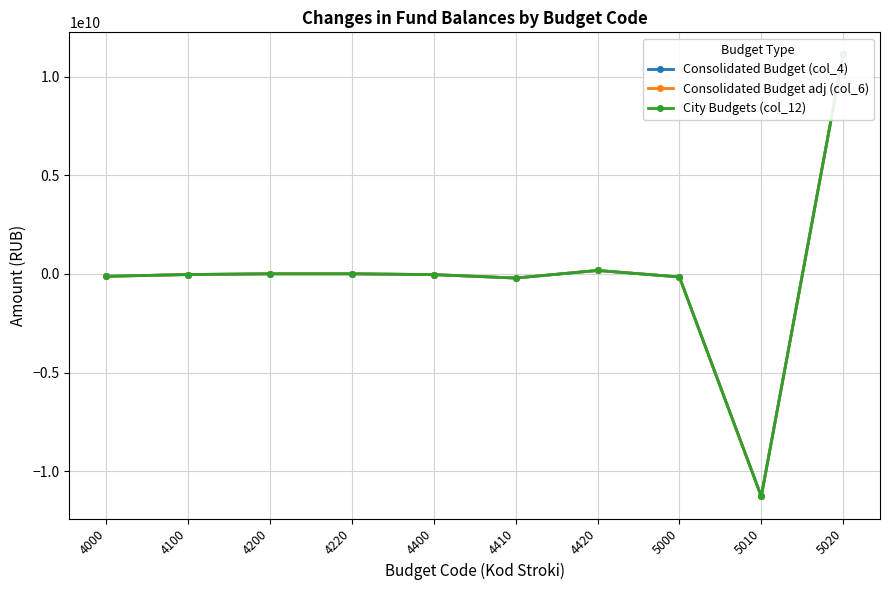

Reading right to left, list all the values displayed in this chart.

Consolidated Budget (col_4): 5020=11120667018.8	5010=-11276182846.8	5000=-155515828.0	4420=174050268.5	4410=-210618046.8	4400=-36567778.3	4220=4037521.1	4200=4037521.1	4100=-32530257.3	4000=-122985570.8
Consolidated Budget adj (col_6): 5020=11120667018.8	5010=-11276182846.8	5000=-155515828.0	4420=174050268.5	4410=-210618046.8	4400=-36567778.3	4220=4037521.1	4200=4037521.1	4100=-32530257.3	4000=-122985570.8
City Budgets (col_12): 5020=11120667018.8	5010=-11276182846.8	5000=-155515828.0	4420=174050268.5	4410=-210618046.8	4400=-36567778.3	4220=4037521.1	4200=4037521.1	4100=-32530257.3	4000=-122985570.8